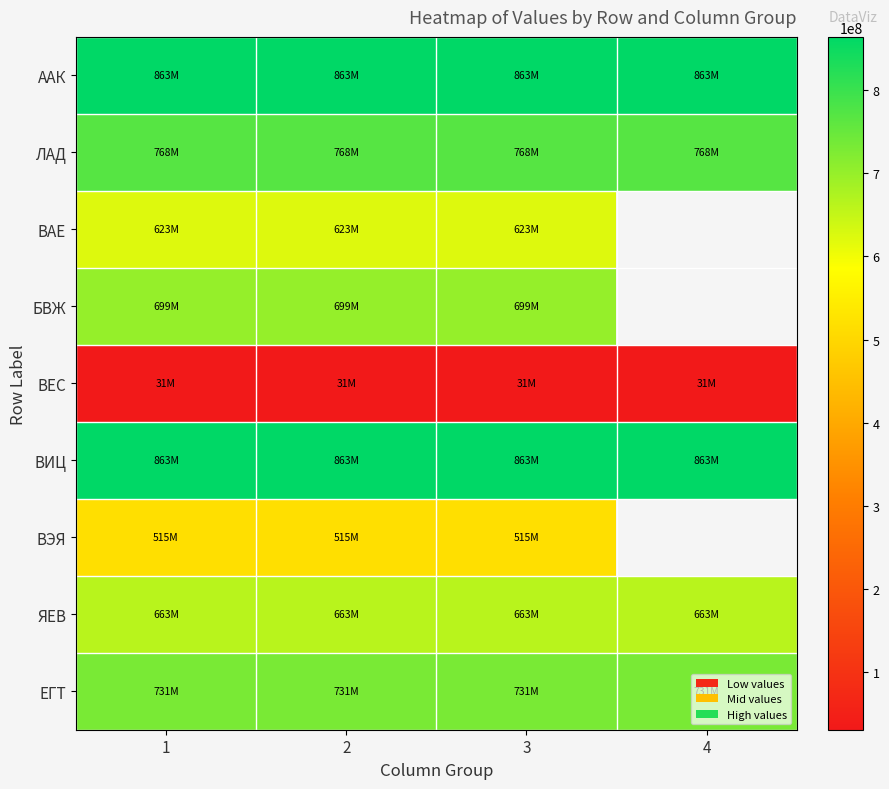

At which category is the sum across all series the highest?

1